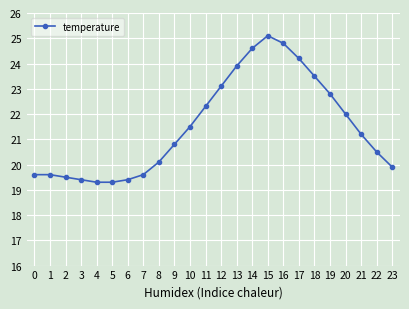

Is this an area chart (filled region under the line)?

No